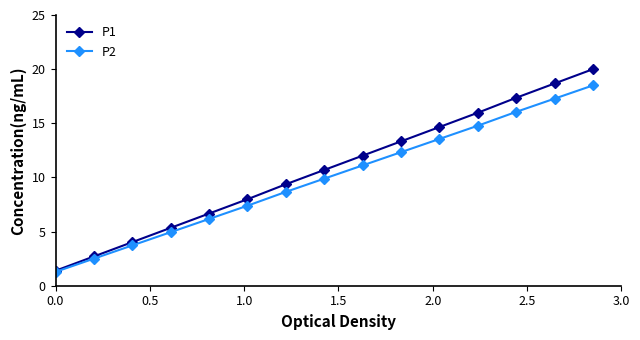

How many lines are shown in the chart?

2